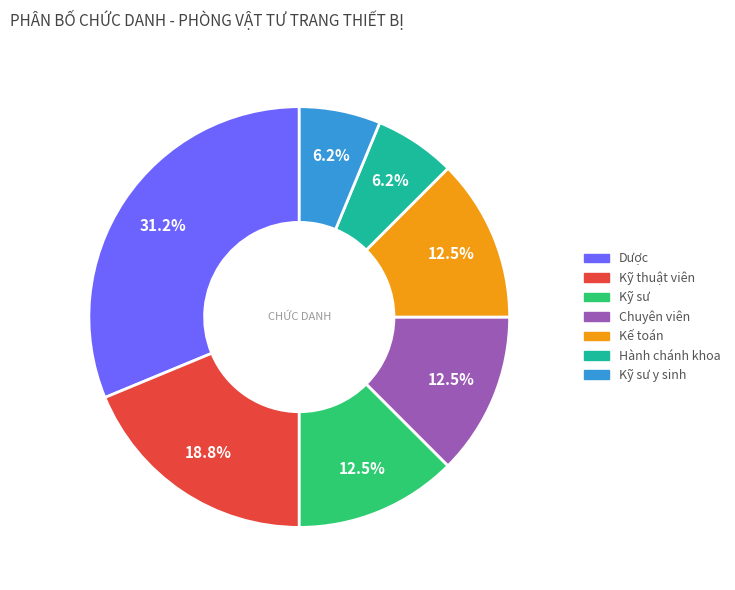

Does any single category account for the majority?

No